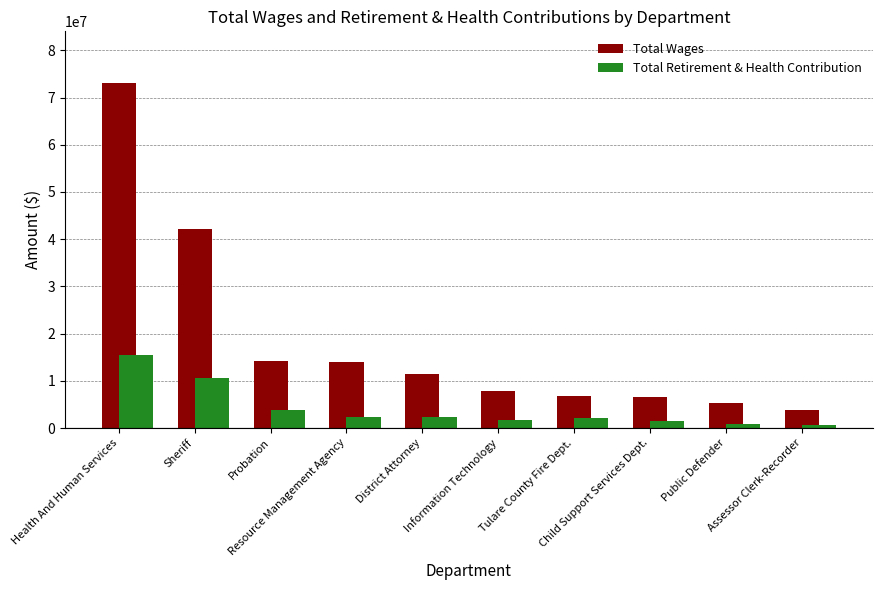

At which category is the sum across all series the highest?

Health And Human Services